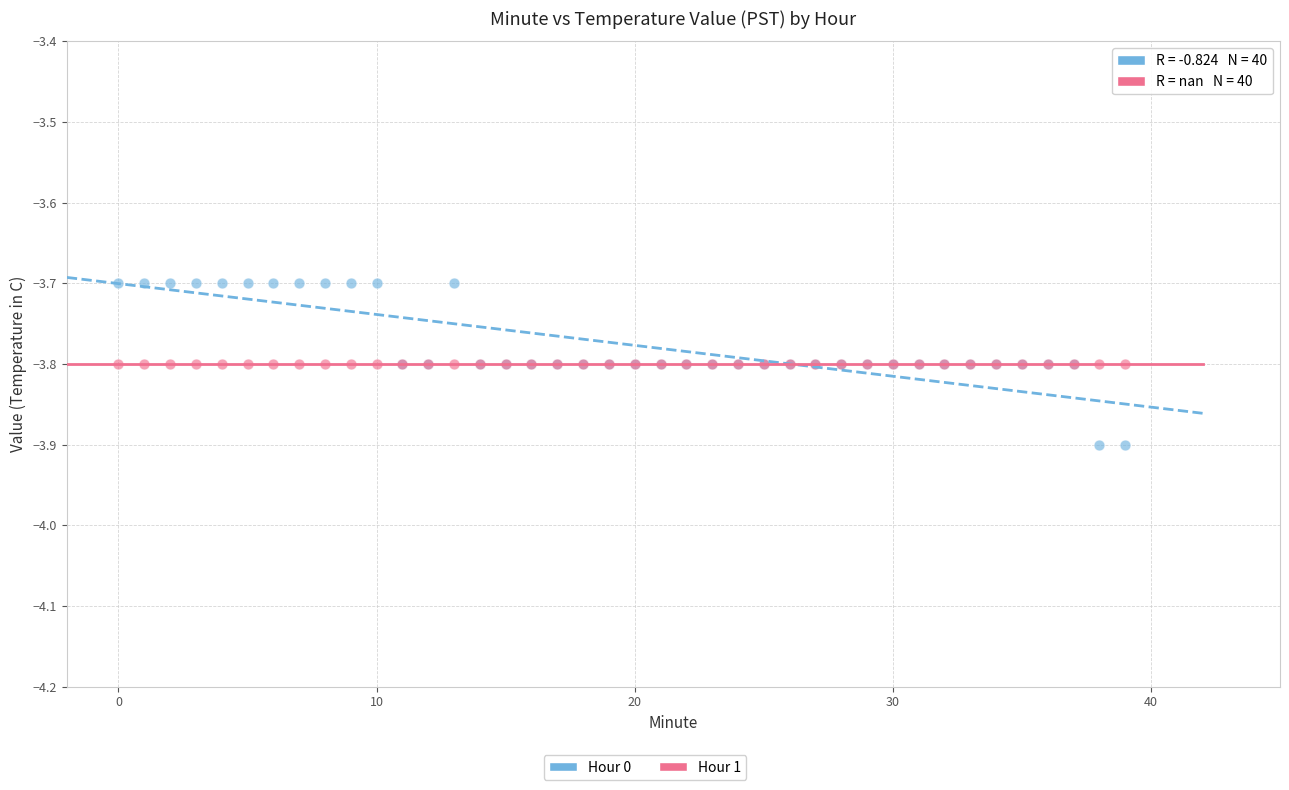

Which series contains the lowest Y value?

Hour 0